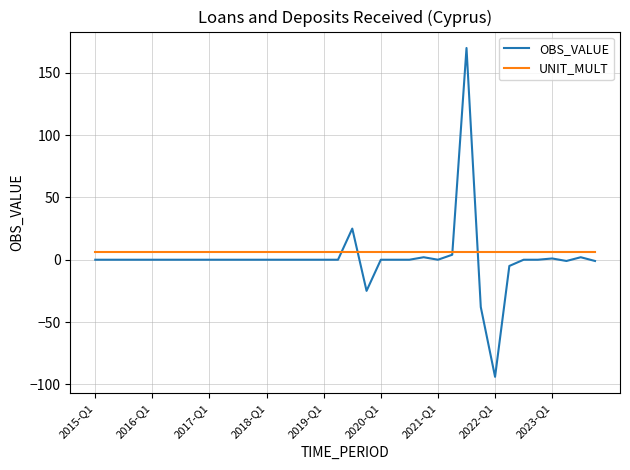

List the series in order of their overall mean, highest first.

UNIT_MULT, OBS_VALUE